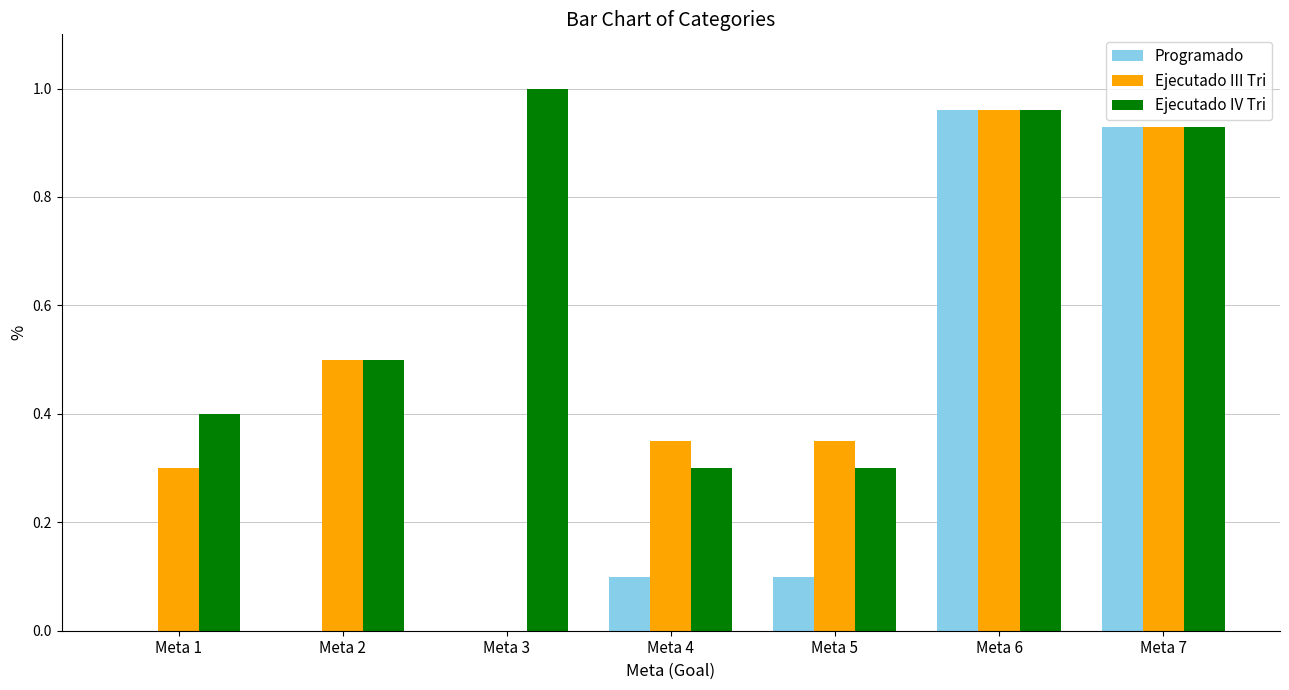

Which series has the largest total across all categories?

Ejecutado IV Tri